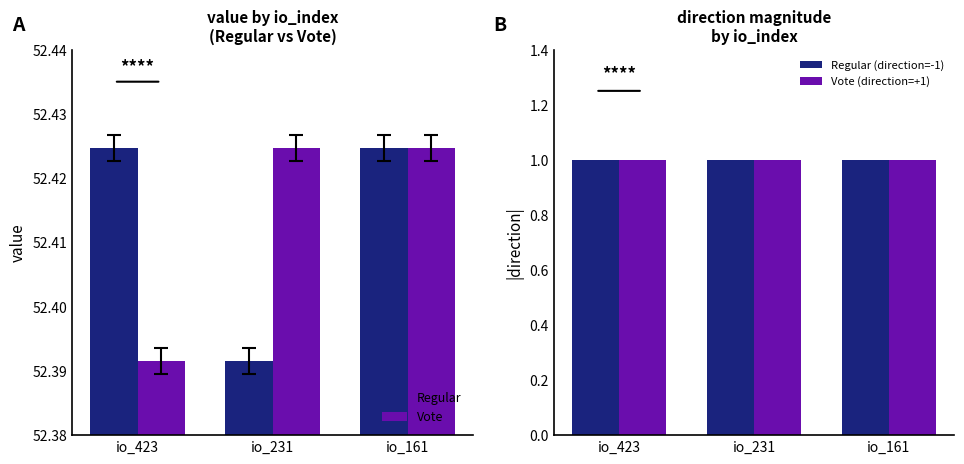

True or false: Regular has a value of 30.6 at io_423.

False